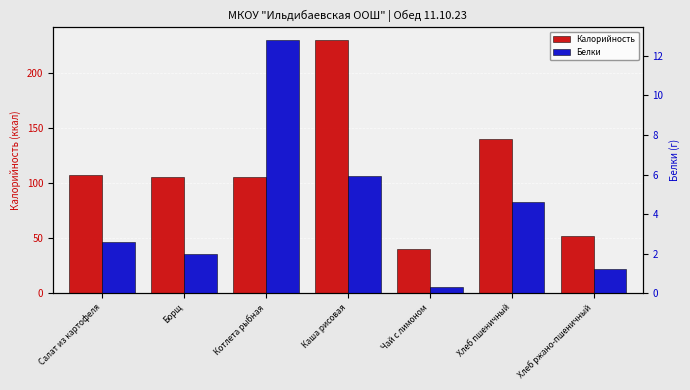

What position from the right is Чай с лимоном?

3